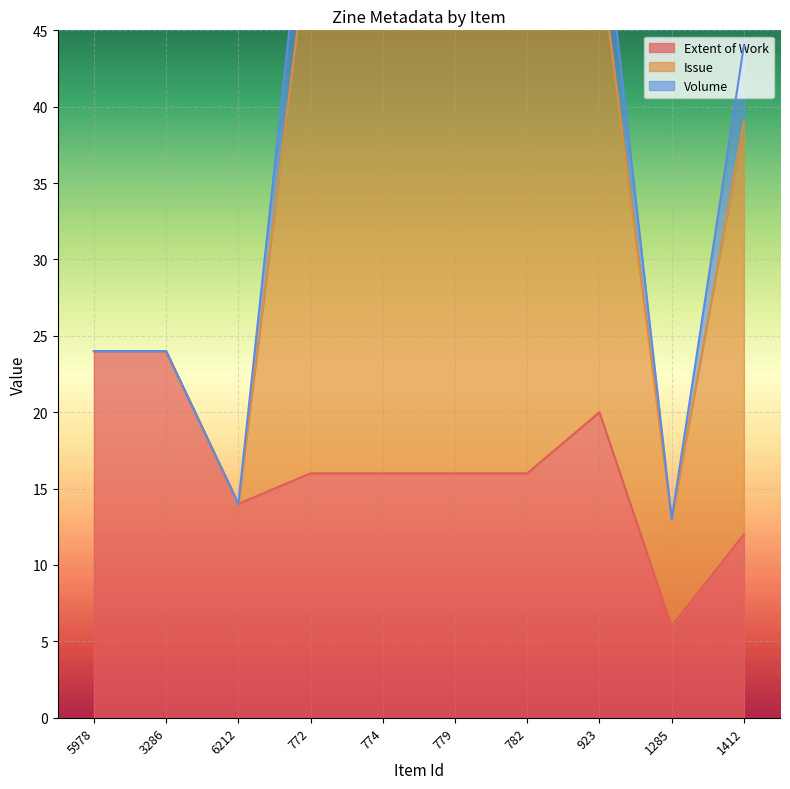

Which series ends up on top after the final intersection of Extent of Work and Issue?

Issue